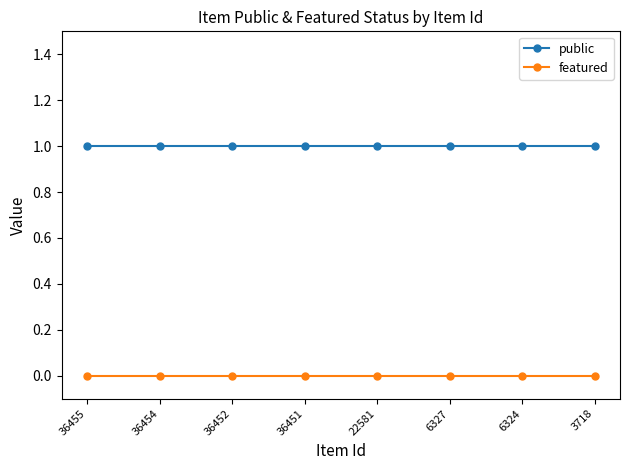

True or false: public and featured cross at least once.

False